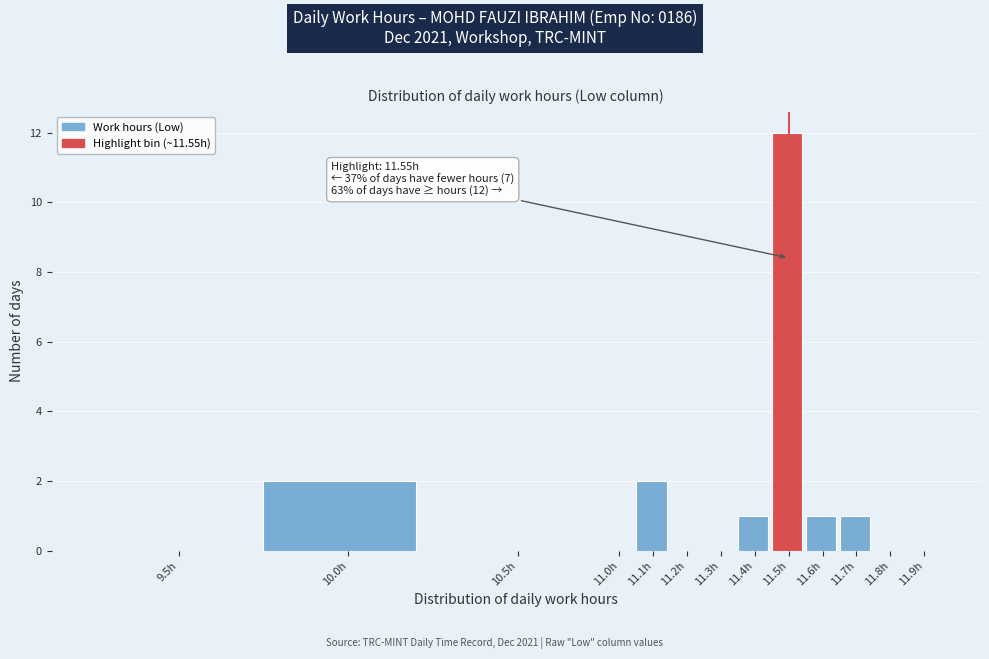

Reading left to right, what are all the values shown in this chart?

9.5h=0	10.0h=2	10.5h=0	11.0h=0	11.1h=2	11.2h=0	11.3h=0	11.4h=1	11.5h=12	11.6h=1	11.7h=1	11.8h=0	11.9h=0